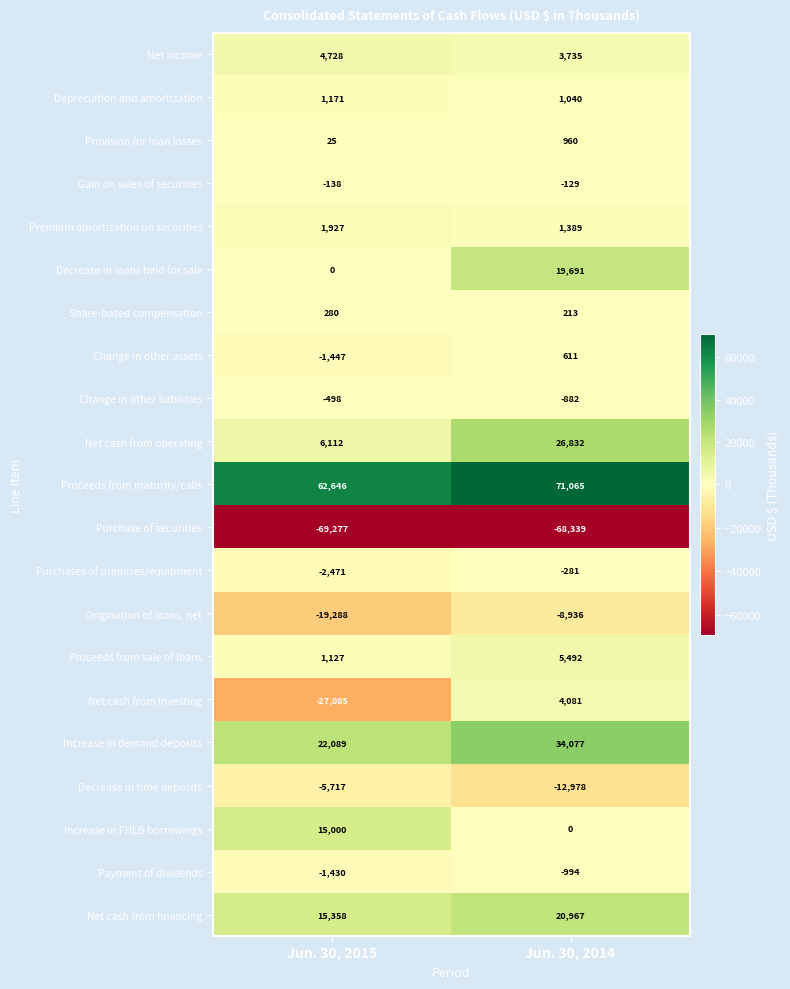

What is the difference between the maximum and minimum values in the Net cash from investing series?

31166